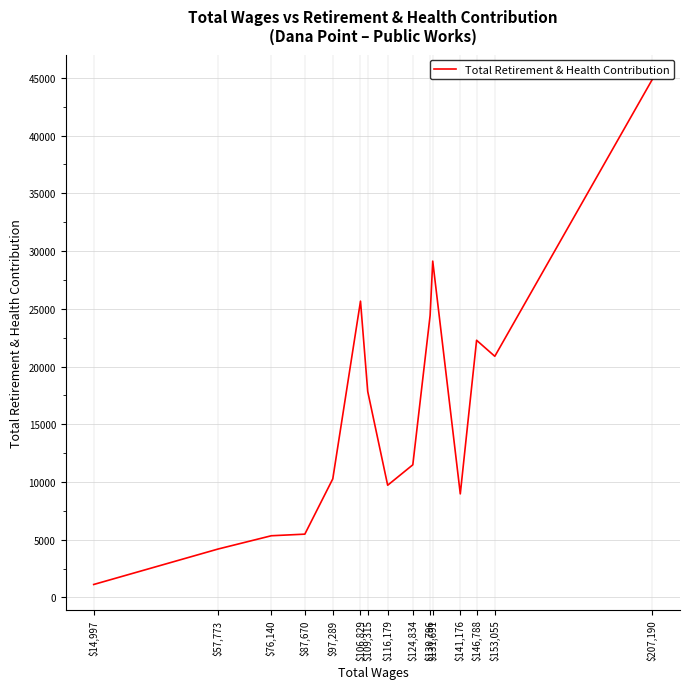

The value at $57,773 is 1554. True or false?

False